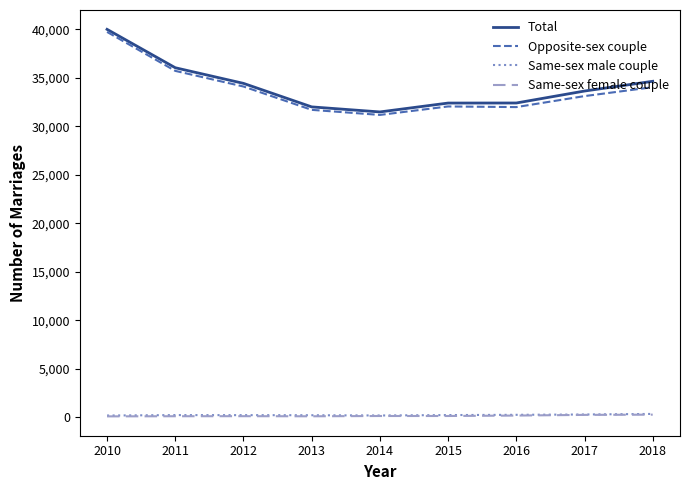

What are all the series names shown in the legend?

Total, Opposite-sex couple, Same-sex male couple, Same-sex female couple